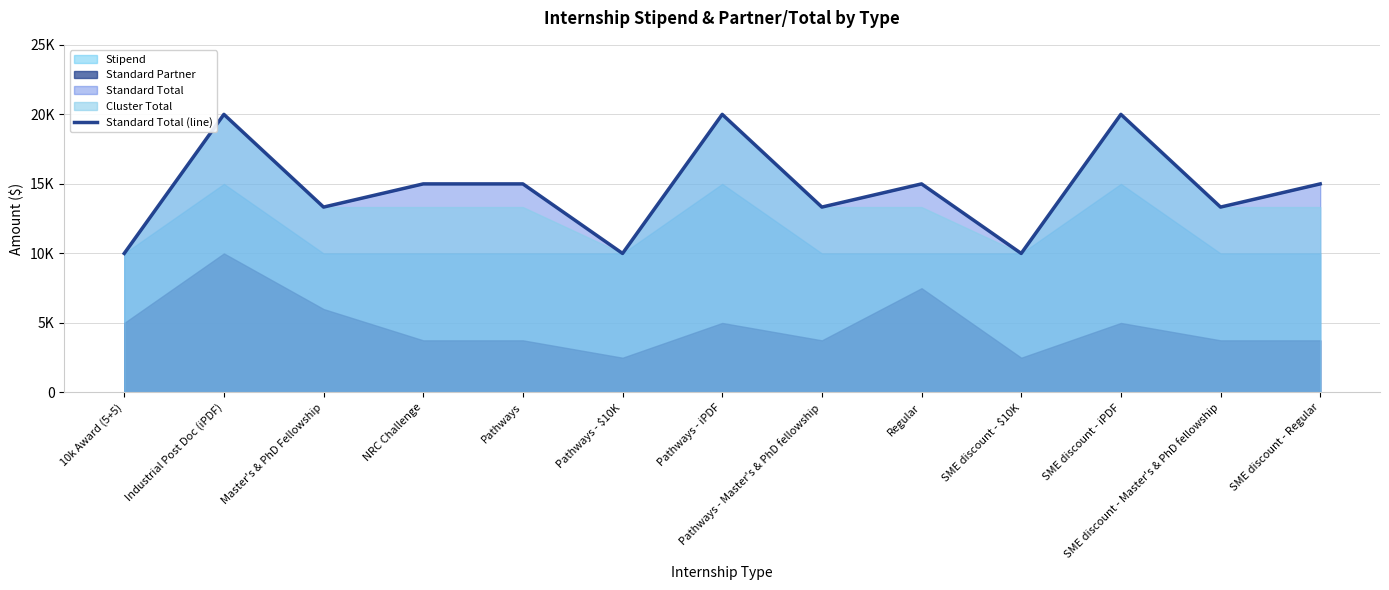

Where is the data nearest to the value 15000?

NRC Challenge